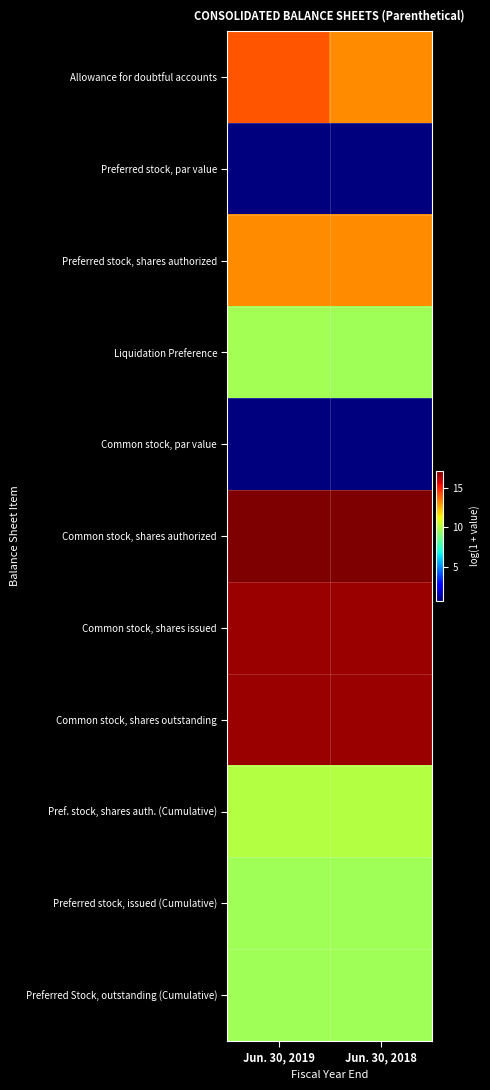

At which category does the chart reach its peak across all series?

Jun. 30, 2019